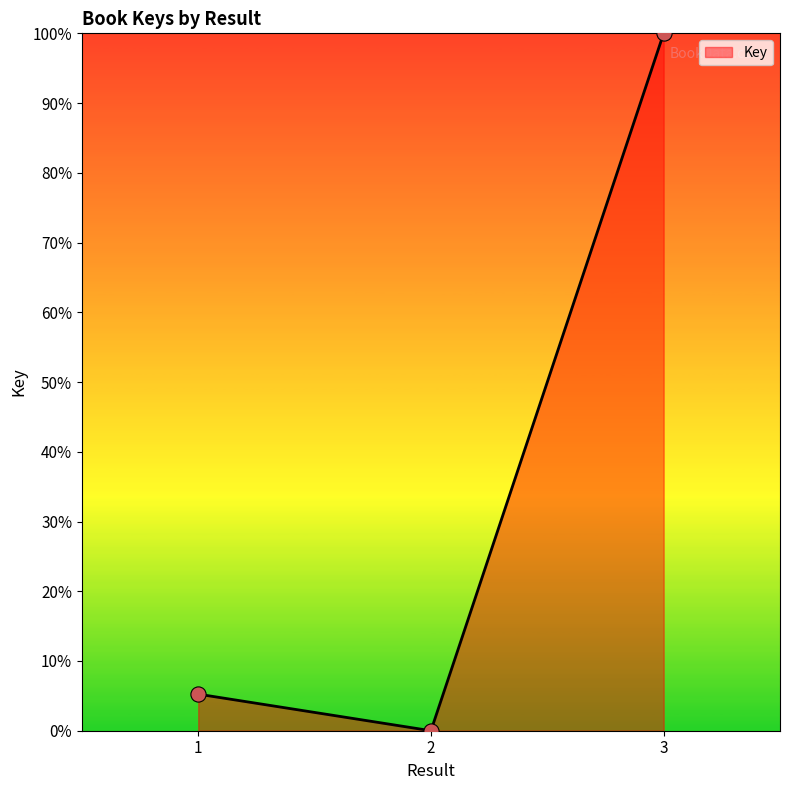

What is the change in value from 1 to 2?

-5.2